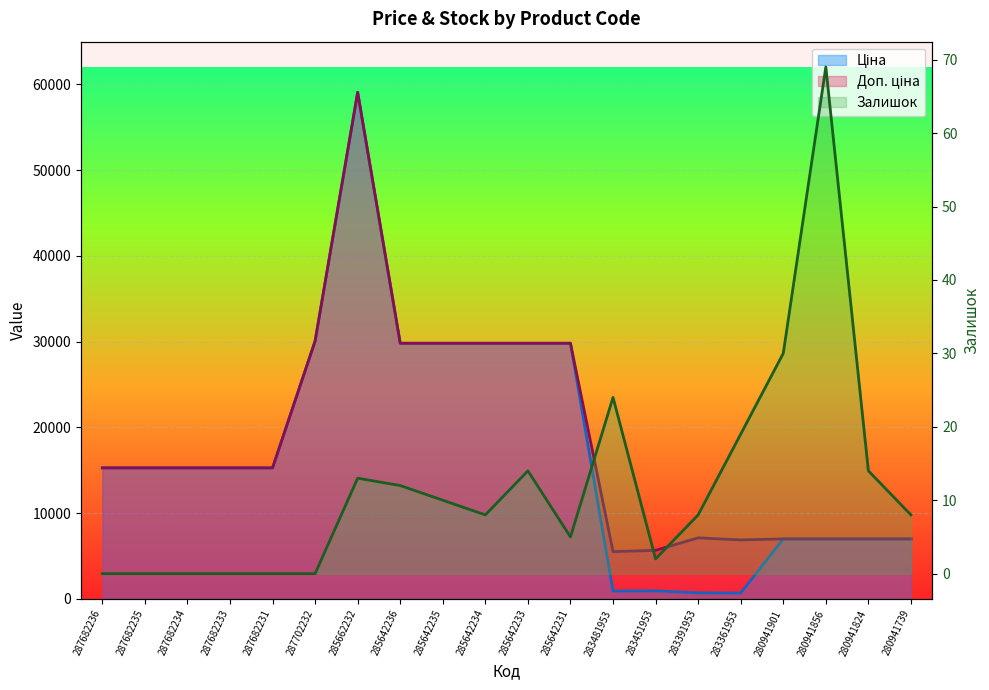

What is the sum of all Залишок values?

236.0